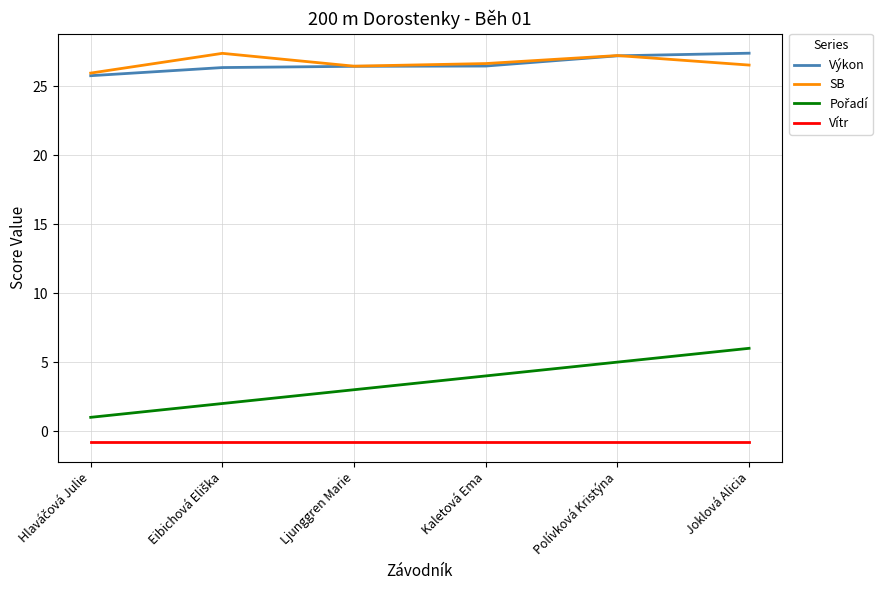

Is this an area chart (filled region under the line)?

No